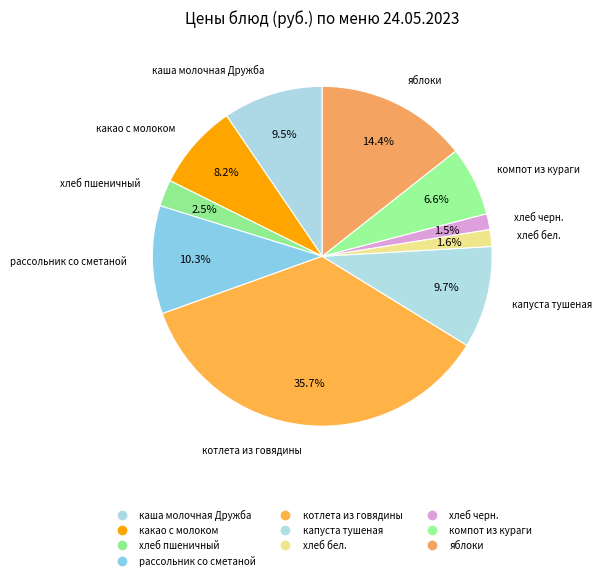

Which slice is the largest?

котлета из говядины